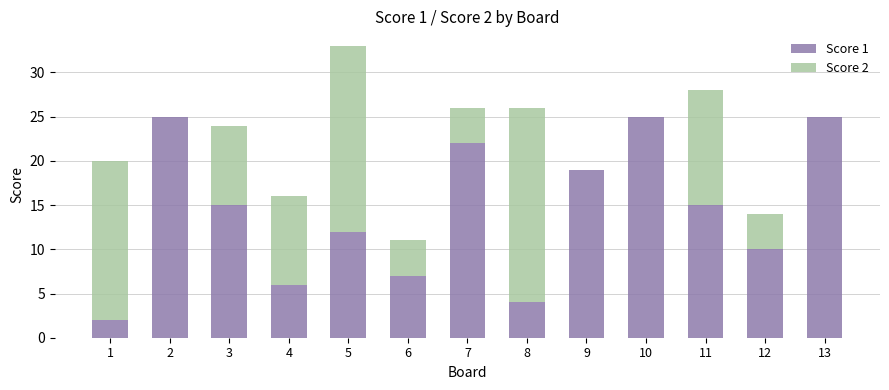

Is it true that Score 1 equals 19 at 9?

True